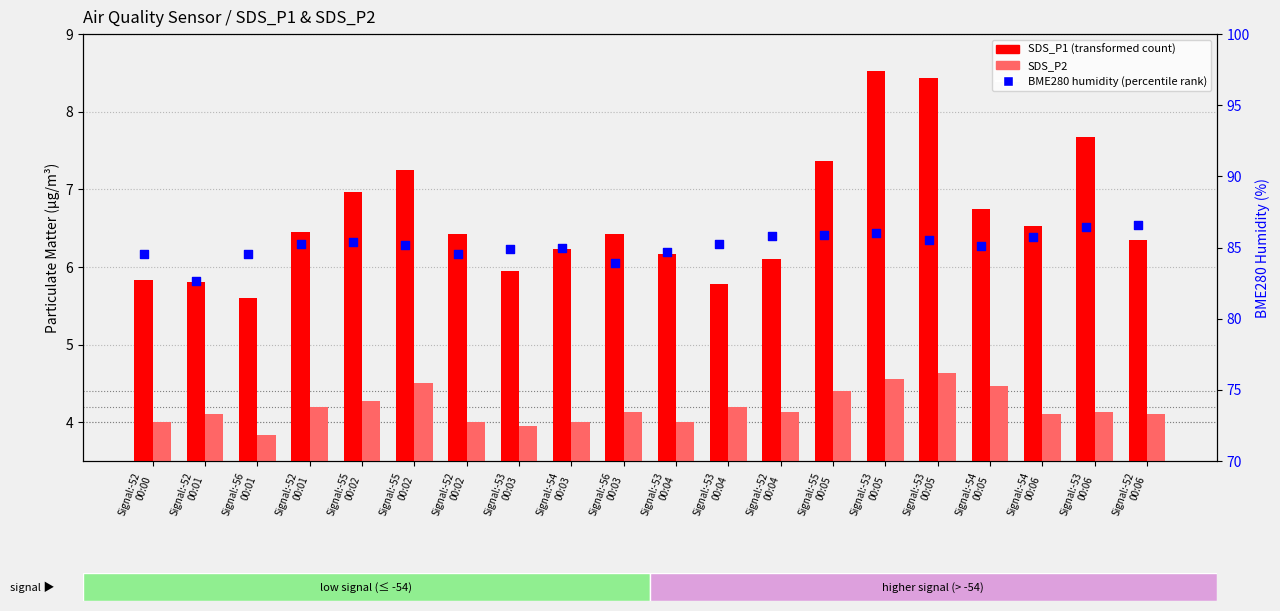

Which series has the largest Y range (max minus min)?

BME280 humidity (percentile rank)